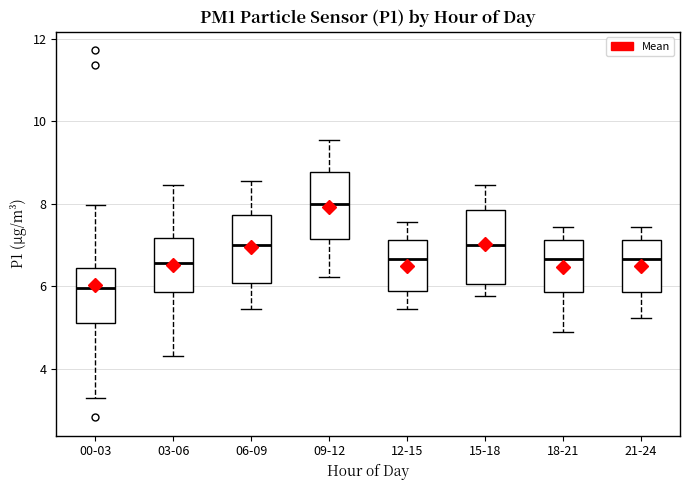

Reading left to right, read every box against the y-axis: the position of its median line, the range the box covers, and the ends of its whiskers. The values are not printed on the chart, so give them approximately, as read against the axis.

00-03: median 6.0, box 5.2 to 6.4, whiskers 3.4 to 8.0
03-06: median 6.6, box 5.8 to 7.2, whiskers 4.4 to 8.4
06-09: median 7.0, box 6.0 to 7.8, whiskers 5.4 to 8.6
09-12: median 8.0, box 7.2 to 8.8, whiskers 6.2 to 9.6
12-15: median 6.6, box 5.8 to 7.2, whiskers 5.4 to 7.6
15-18: median 7.0, box 6.0 to 7.8, whiskers 5.8 to 8.4
18-21: median 6.6, box 5.8 to 7.2, whiskers 5.0 to 7.4
21-24: median 6.6, box 5.8 to 7.2, whiskers 5.2 to 7.4